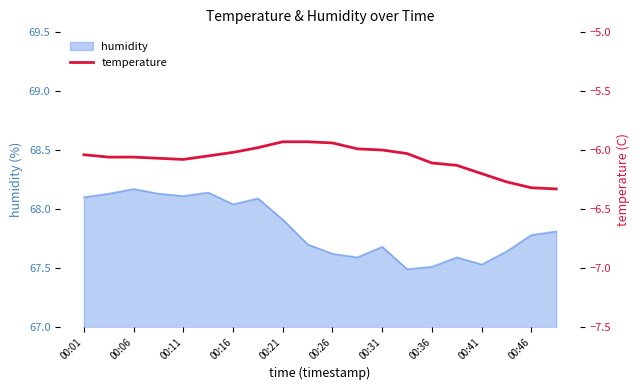

What is the average value?

-6.1